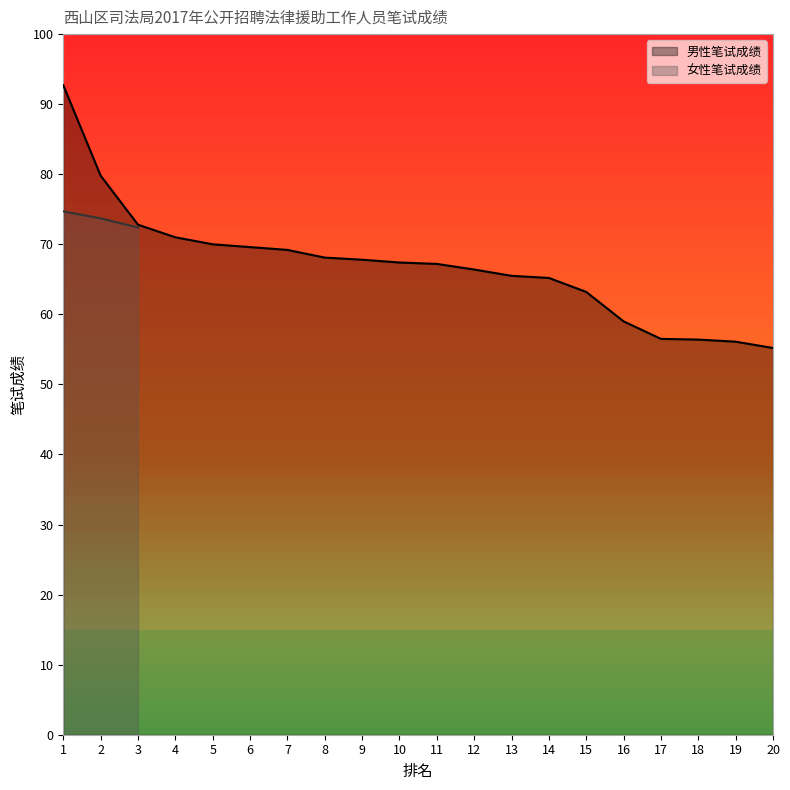

Which label corresponds to the smallest value in the chart?

20